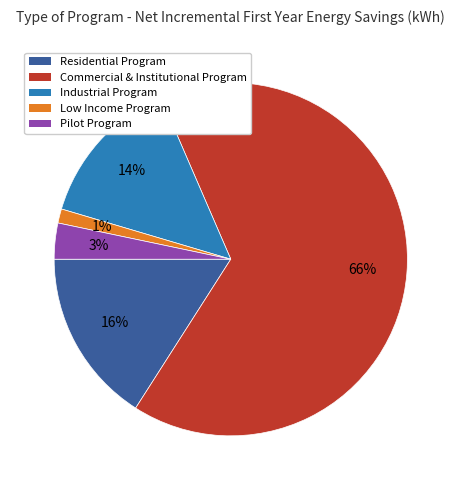

Is the sum of Commercial & Institutional Program and Pilot Program greater than half?

Yes